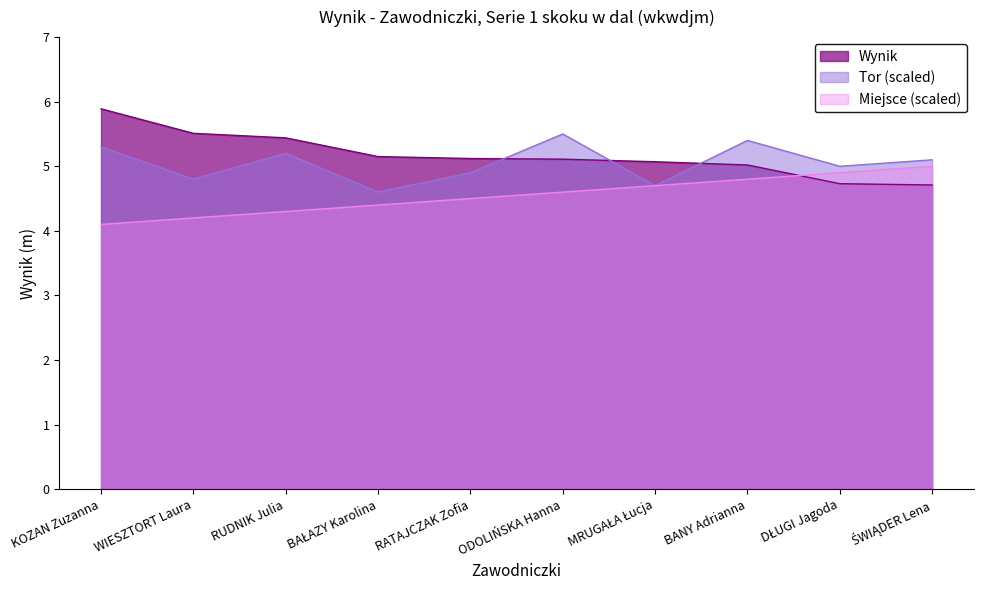

What is the difference between the highest and lowest values at DŁUGI Jagoda?

0.3